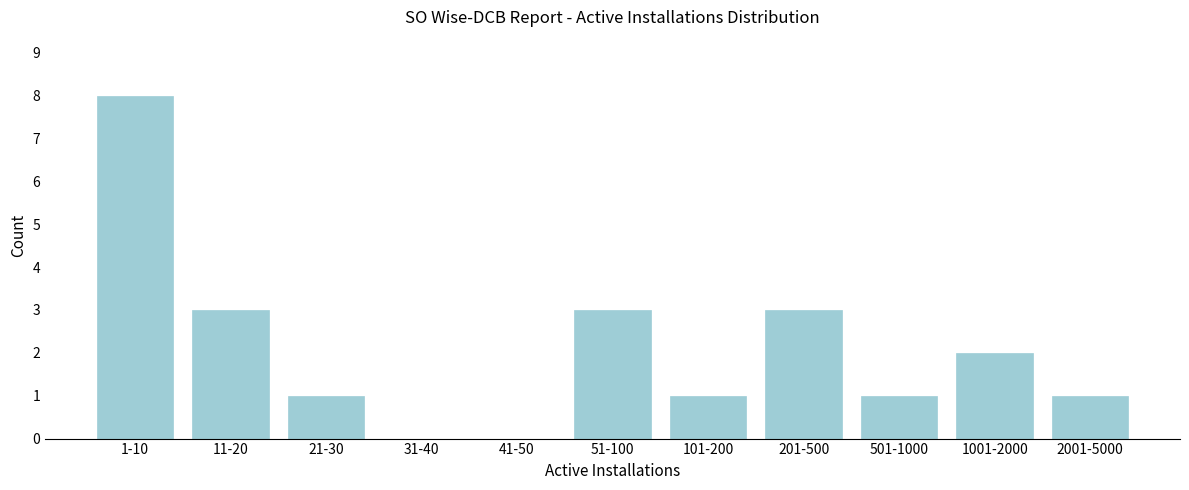

Reading left to right, what are all the values shown in this chart?

1-10=8	11-20=3	21-30=1	31-40=0	41-50=0	51-100=3	101-200=1	201-500=3	501-1000=1	1001-2000=2	2001-5000=1